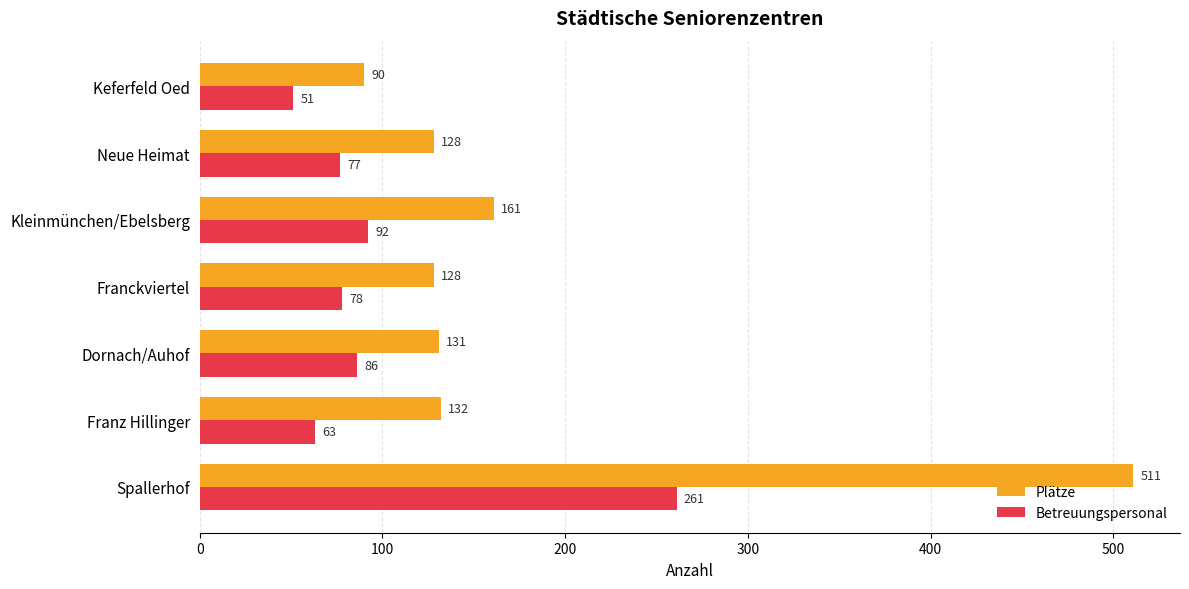

At which category does the chart reach its minimum across all series?

Keferfeld Oed